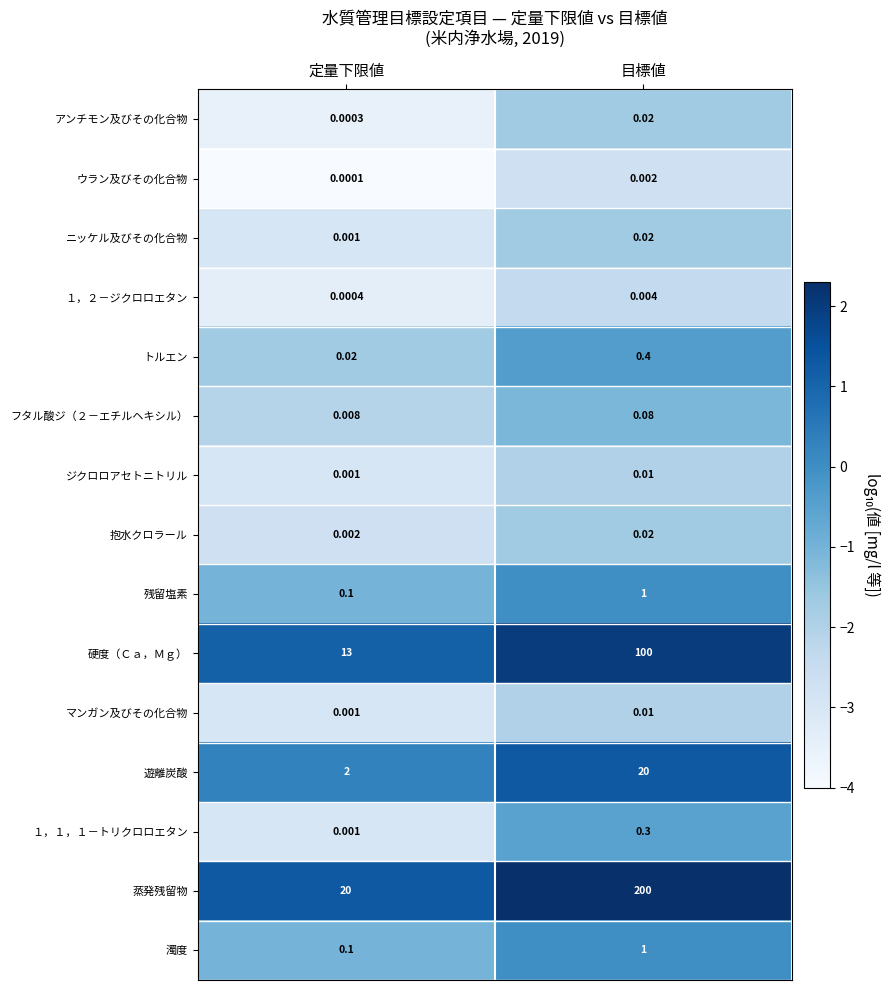

Which category has the highest value in the ジクロロアセトニトリル series?

目標値